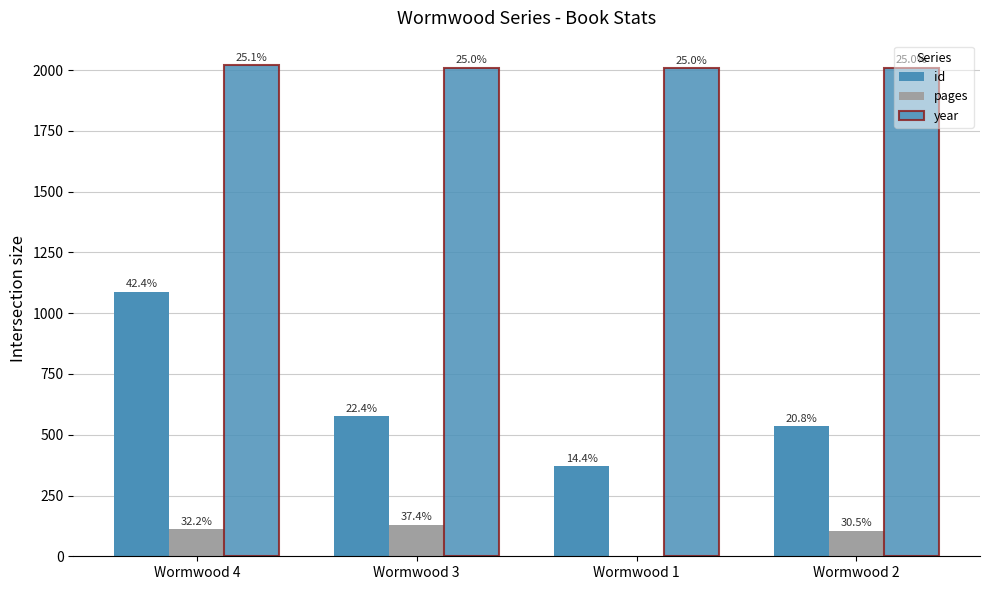

Are the bars grouped side by side (vs. stacked)?

Yes